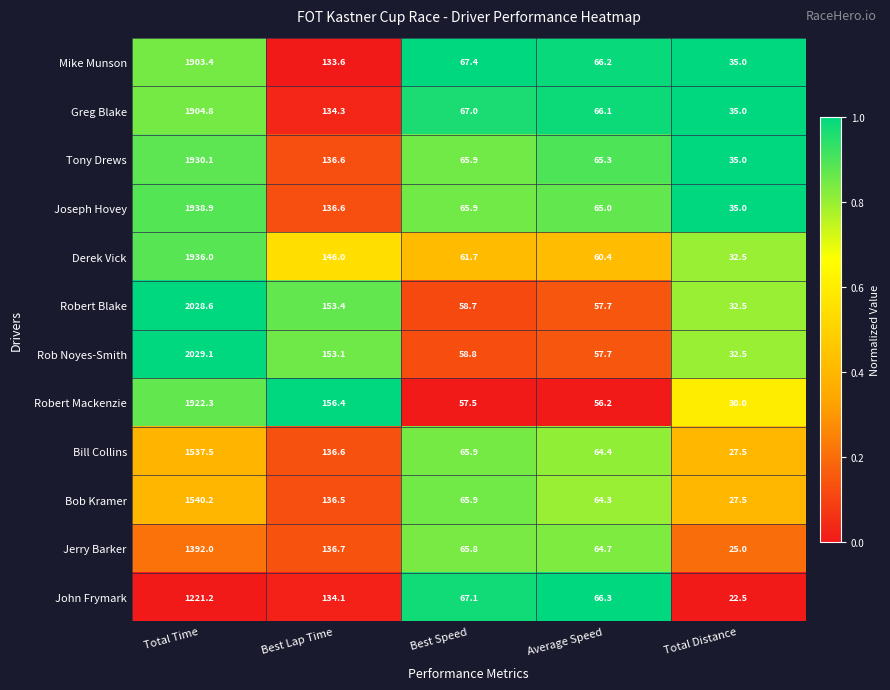

Between Total Time and Best Speed, which series saw the biggest shift?

Rob Noyes-Smith